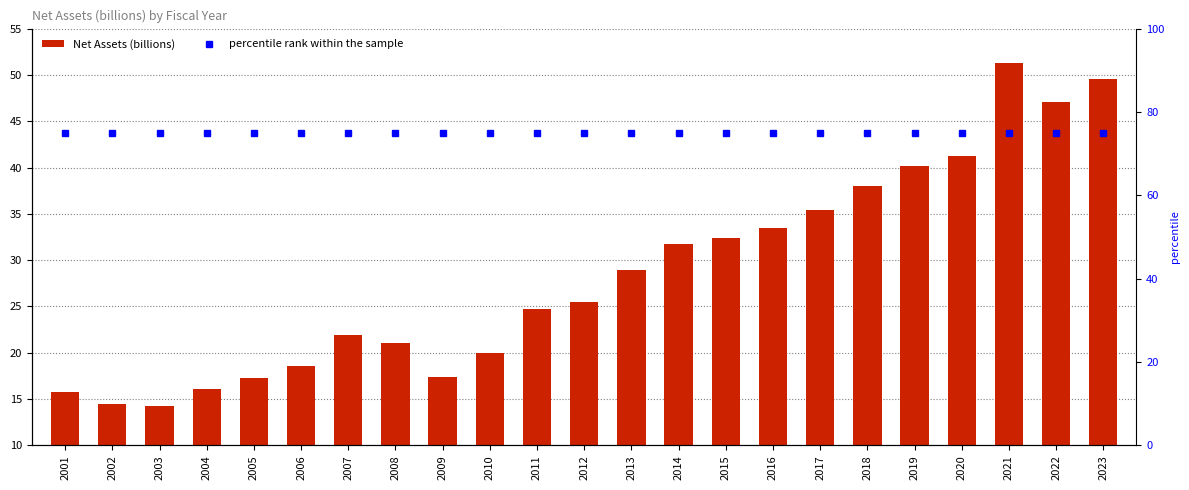

What is the sum of all Net Assets (billions) values?

656.4